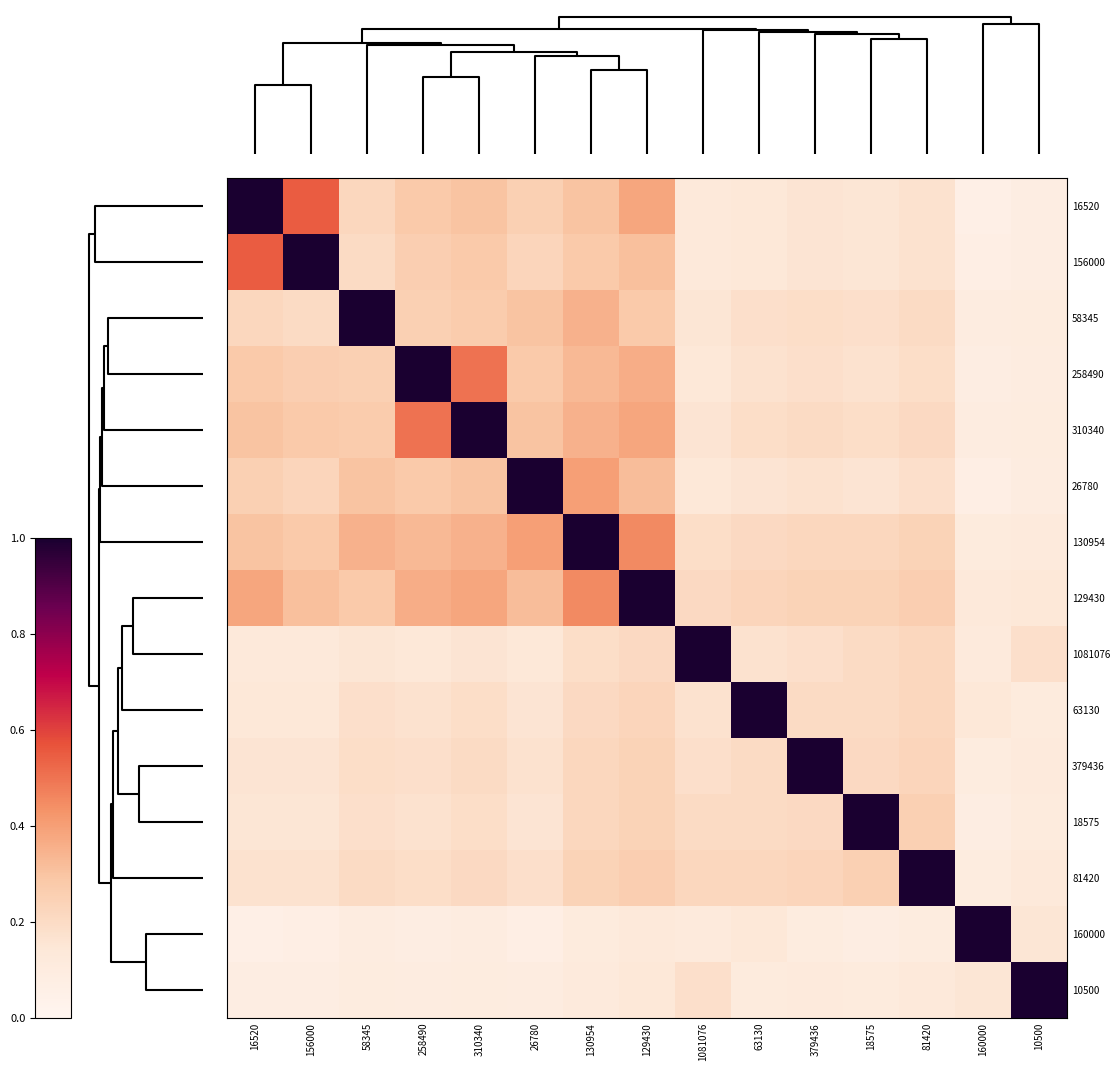

Which series has the largest total across all categories?

129430